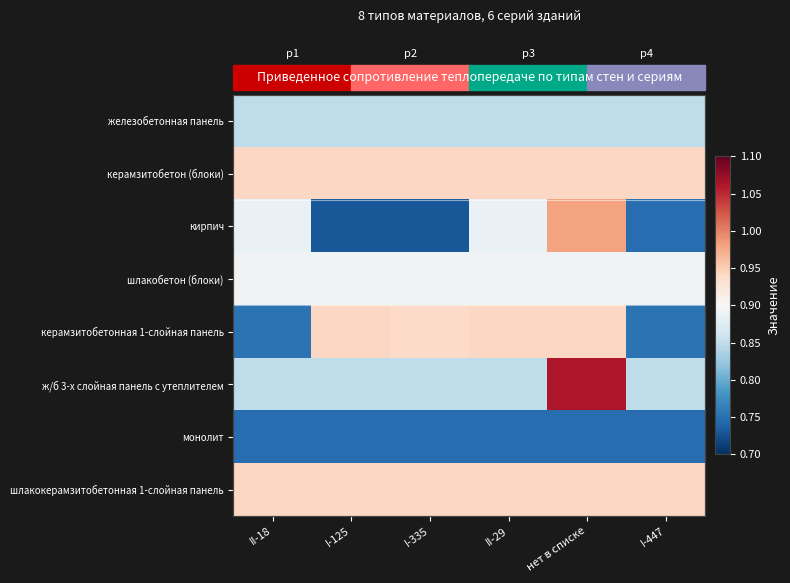

What is the spread (max minus min) of values at I-447?

0.2